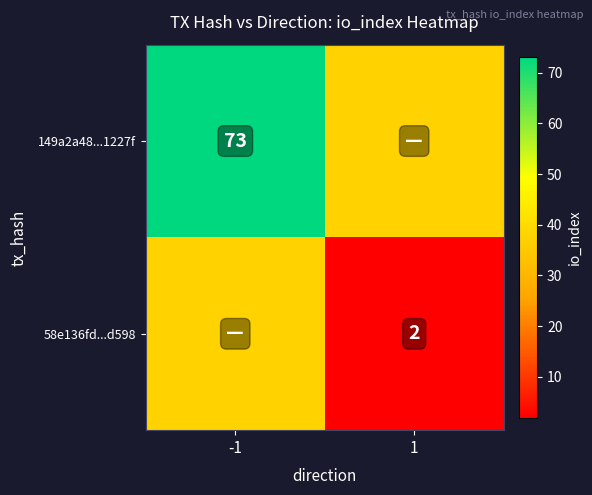

True or false: 58e136fd...d598 has a value of 3.1 at 1.

False